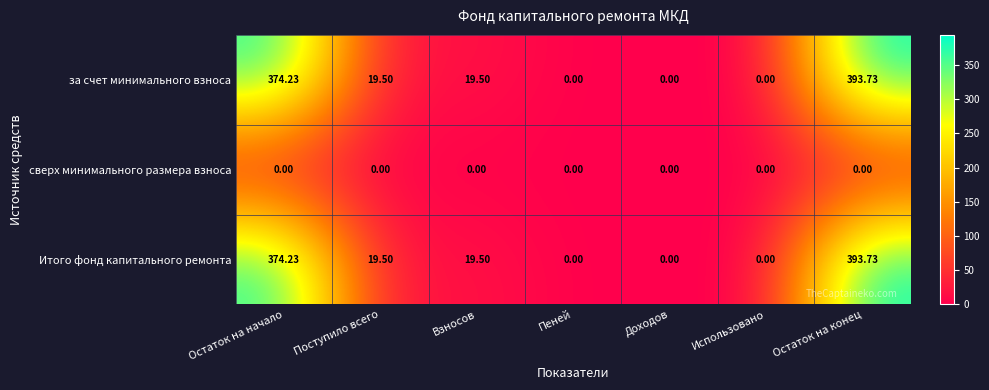

At which label does Итого фонд капитального ремонта first exceed 19?

Остаток на начало